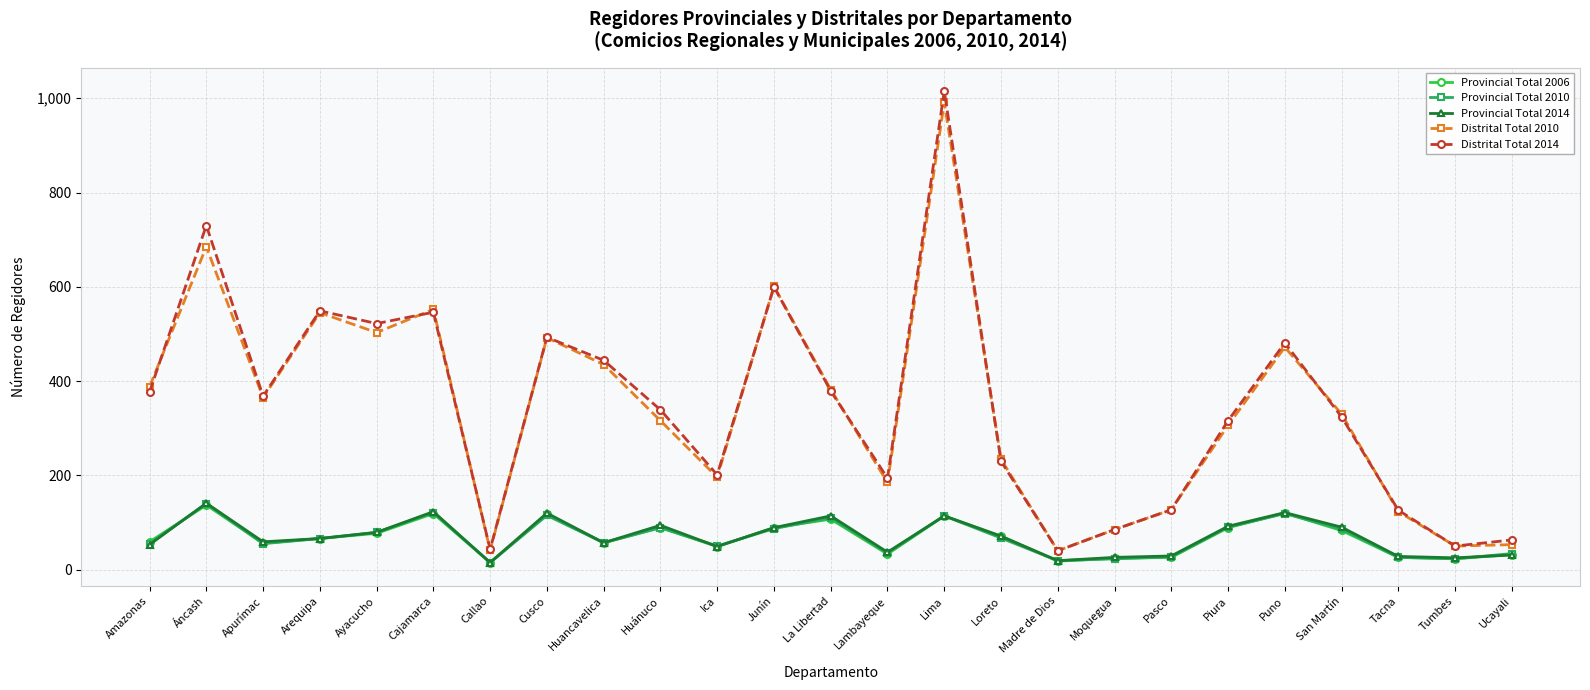

Is the value of Provincial Total 2006 at Piura greater than the value of Distrital Total 2010 at Ucayali?

Yes